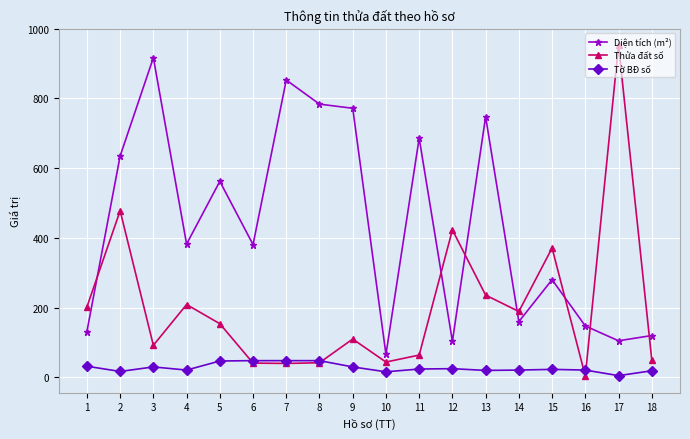

Is the value of Thửa đất số at 3 greater than the value of Diện tích (m²) at 18?

No